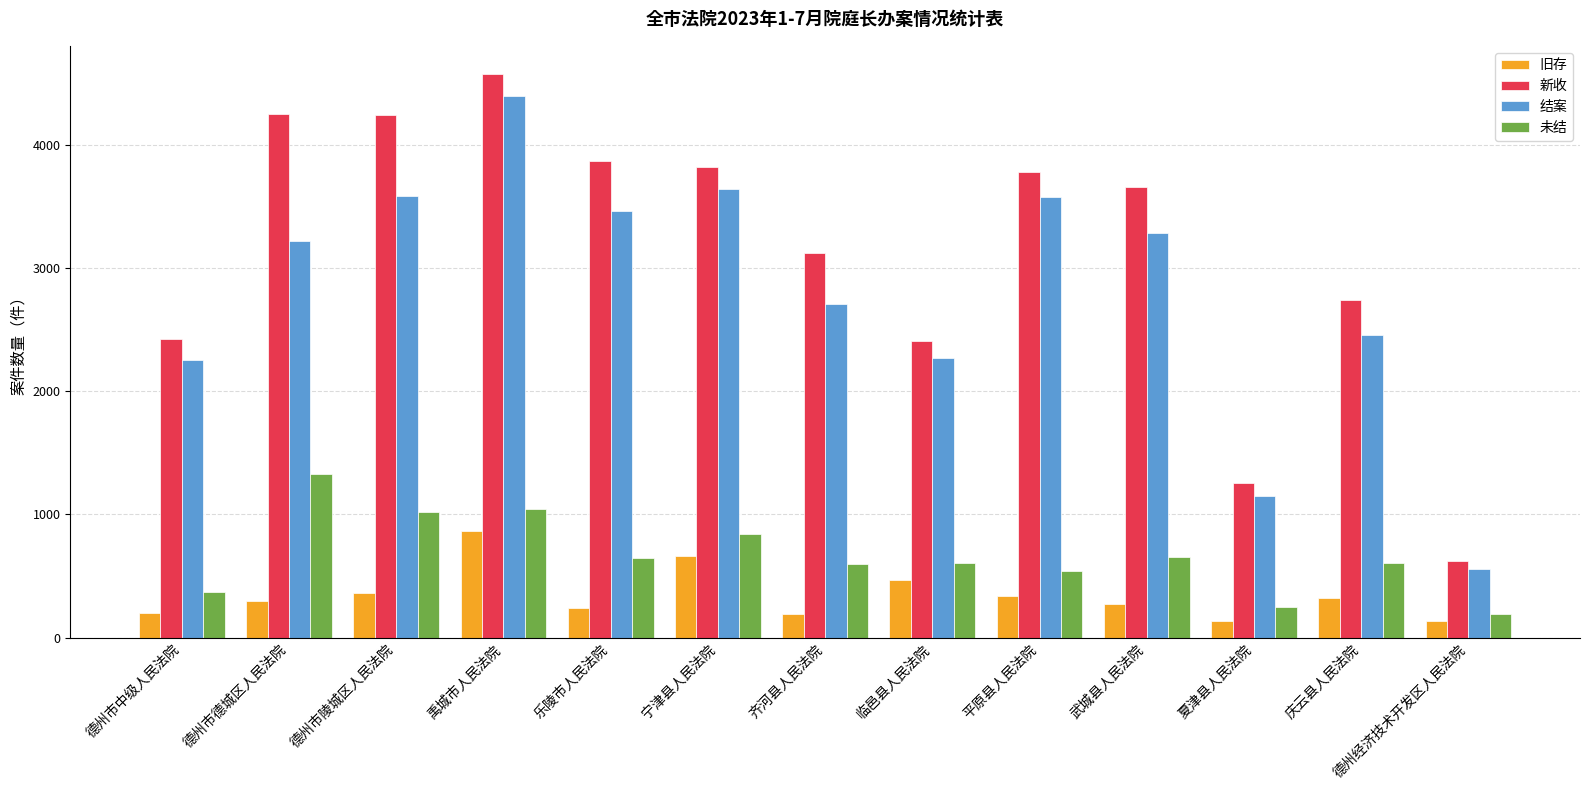

What is the spread (max minus min) of values at 庆云县人民法院?

2422